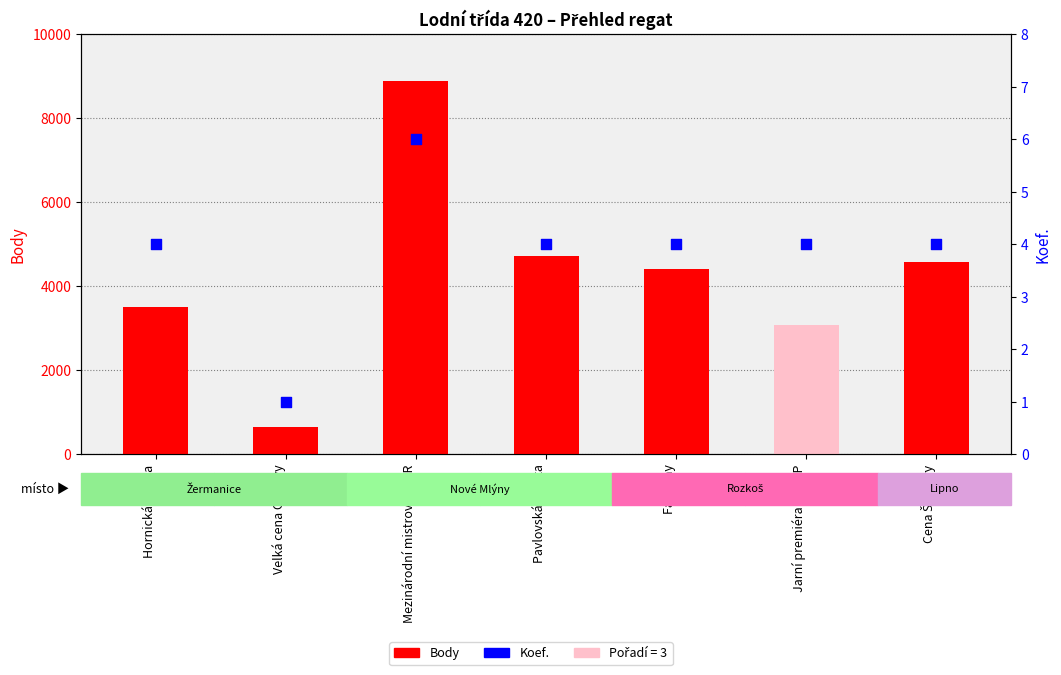

What is the total value across all series at Cena Šumavy?

4574